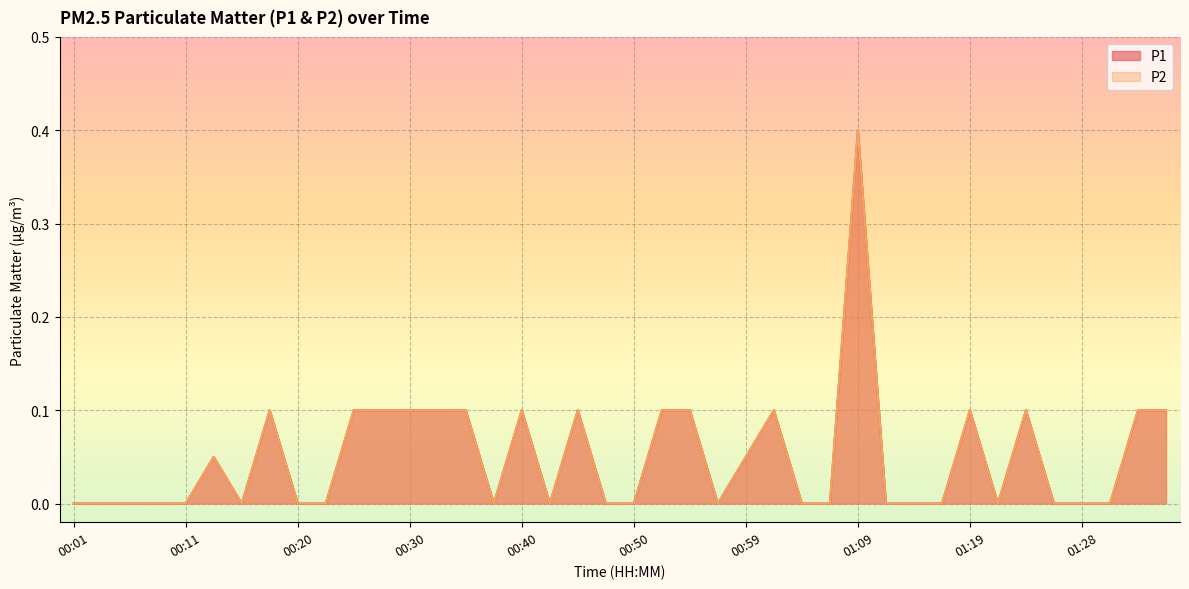

What is the difference between the maximum and second lowest values in the P1 series?

0.4